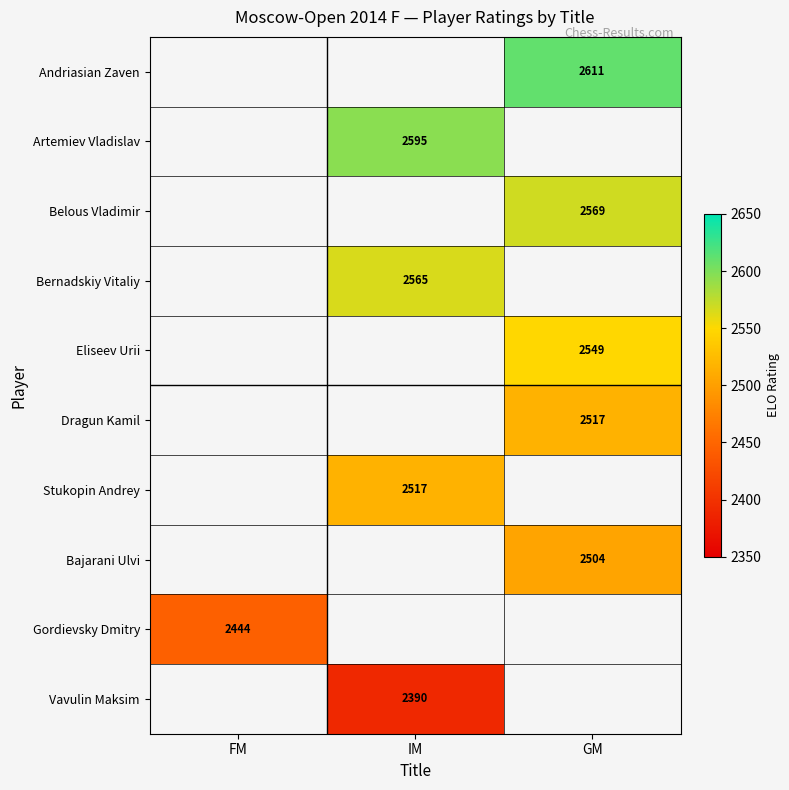

The value of Bajarani Ulvi at GM is 2504. True or false?

True